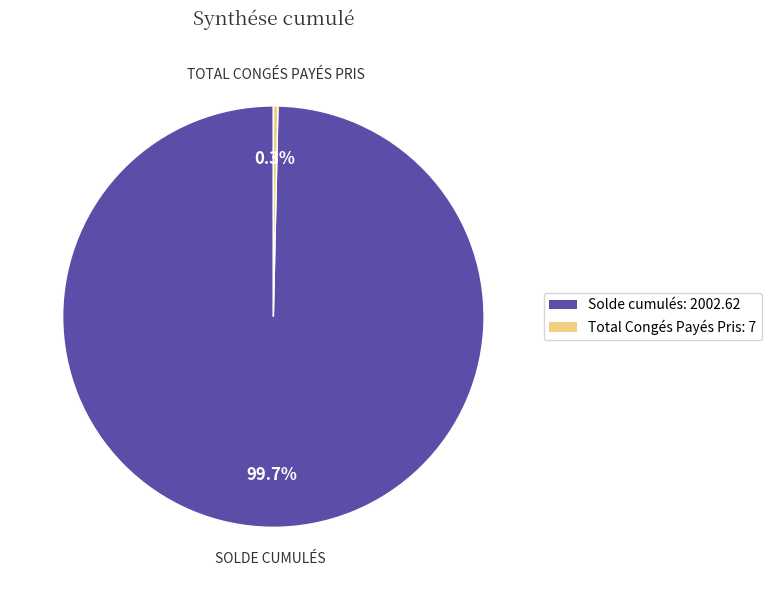

To the nearest percent, what is the combined percentage of Solde cumulés and Total Congés Payés Pris?

100%